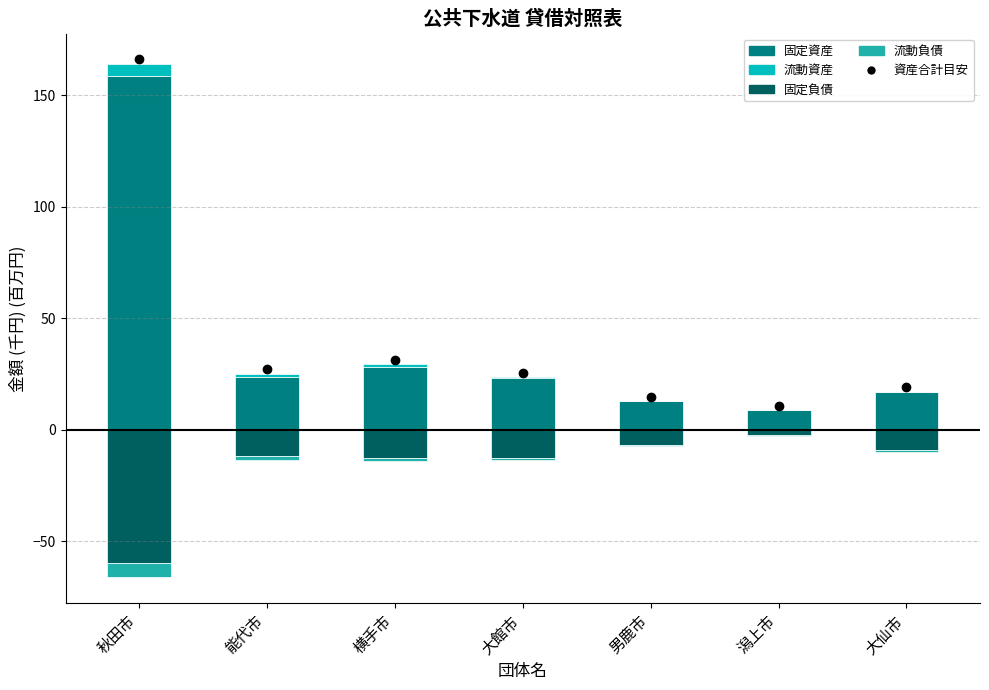

Which series has the largest total across all categories?

固定資産